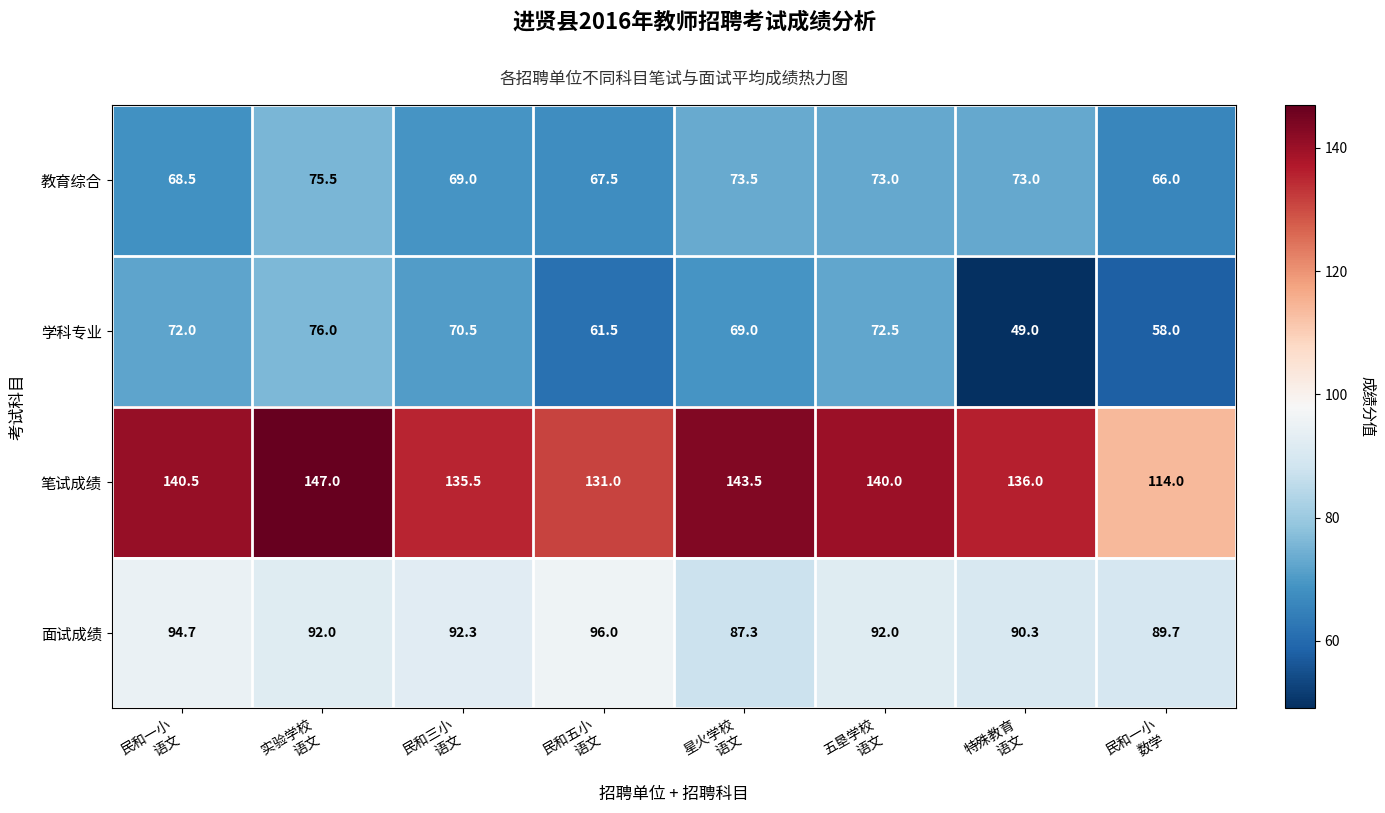

Which series has the widest spread of values?

笔试成绩